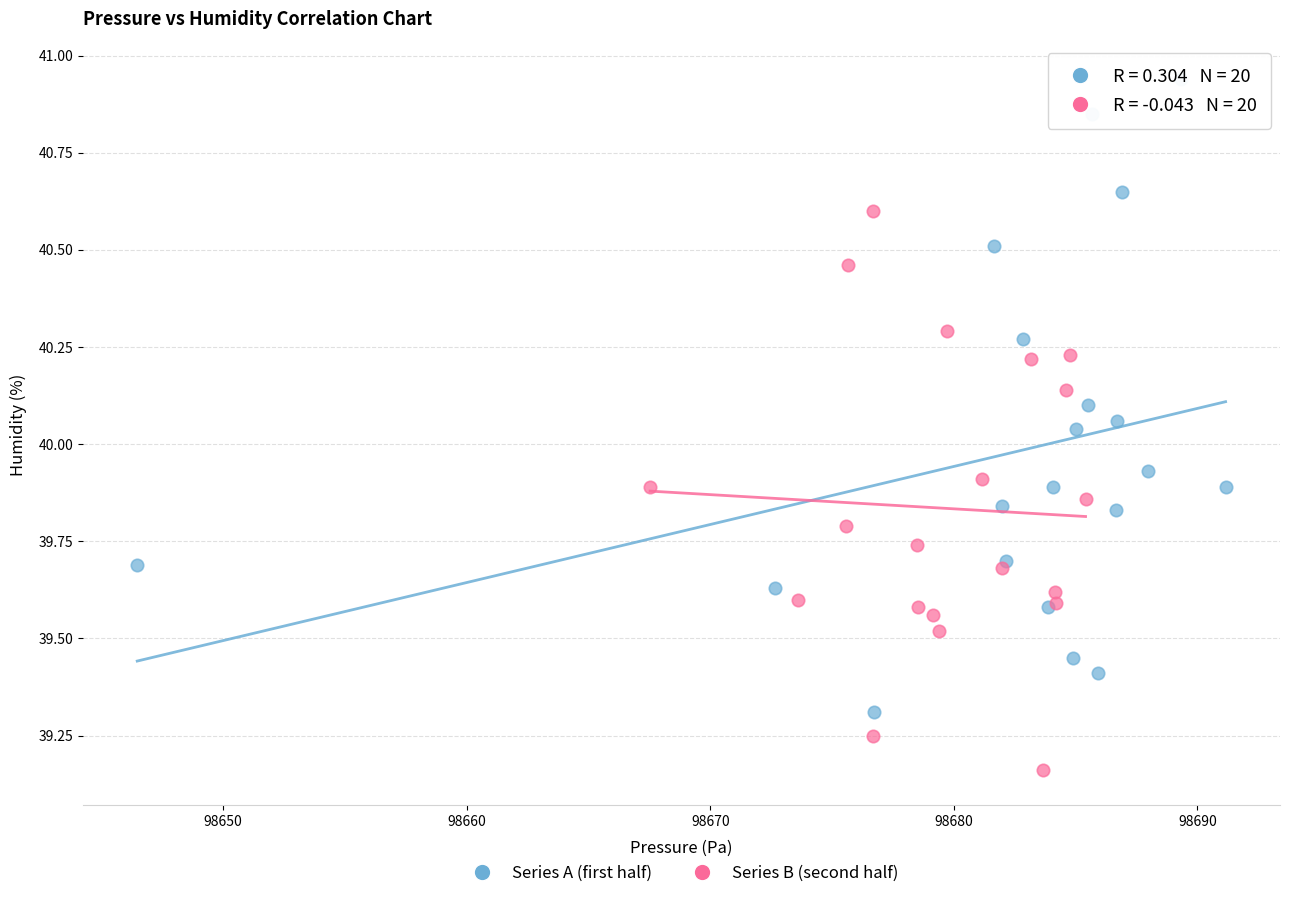

Which series reaches the minimum Y coordinate?

Series B (second half)